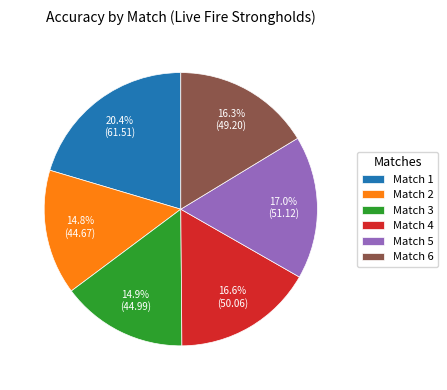

What portion of the pie excludes Match 4?

83.4%